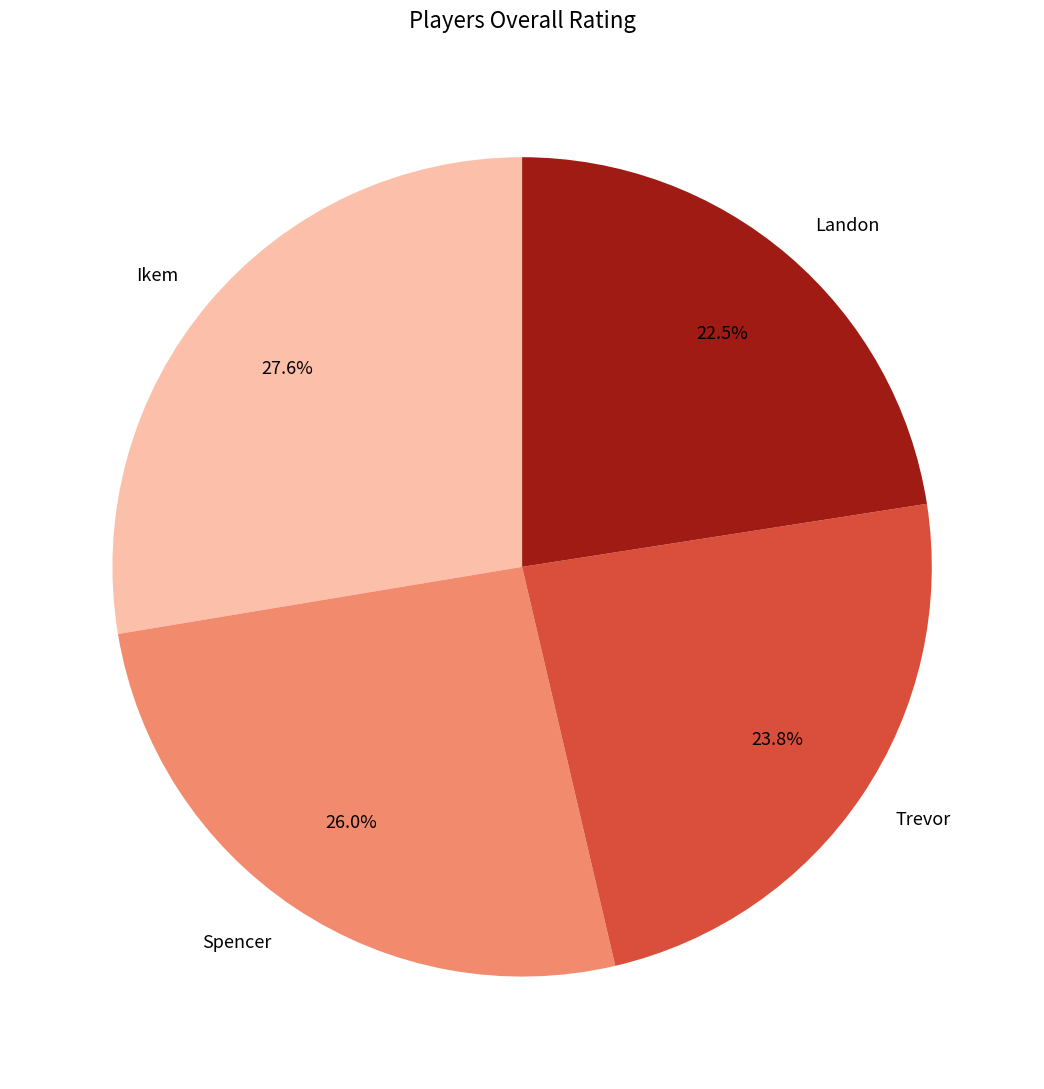

How many slices are in this pie chart?

4